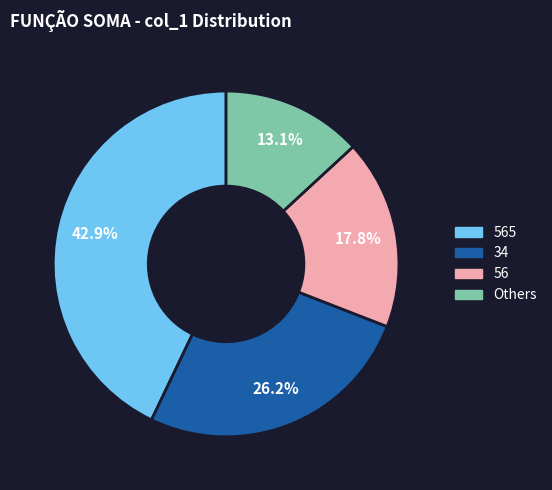

Rank the categories by value from highest to lowest.

565, 34, 56, Others